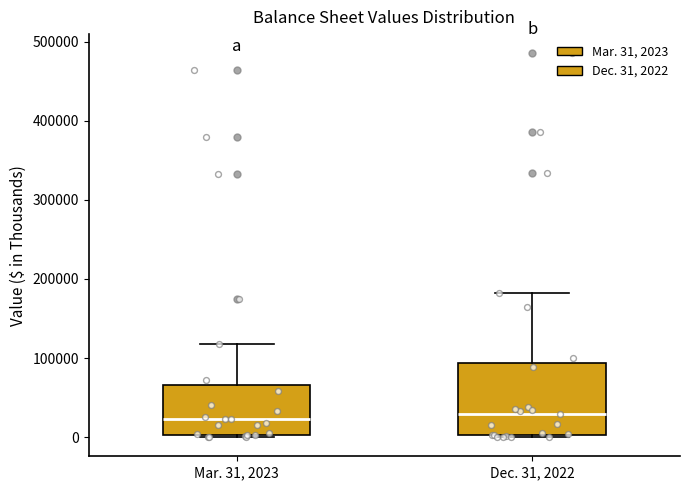

Where does the median line of the box for Mar. 31, 2023 sit on the y-axis? The values are not printed on the chart, so give them approximately, as read against the axis.

20000